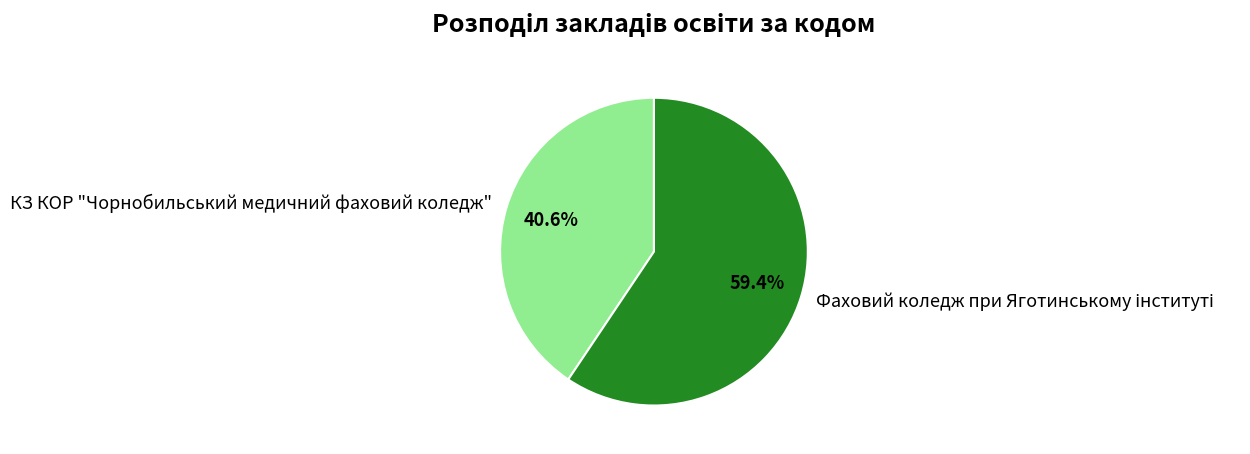

What percentage is NOT represented by КЗ КОР "Чорнобильський медичний фаховий коледж"?

59.4%